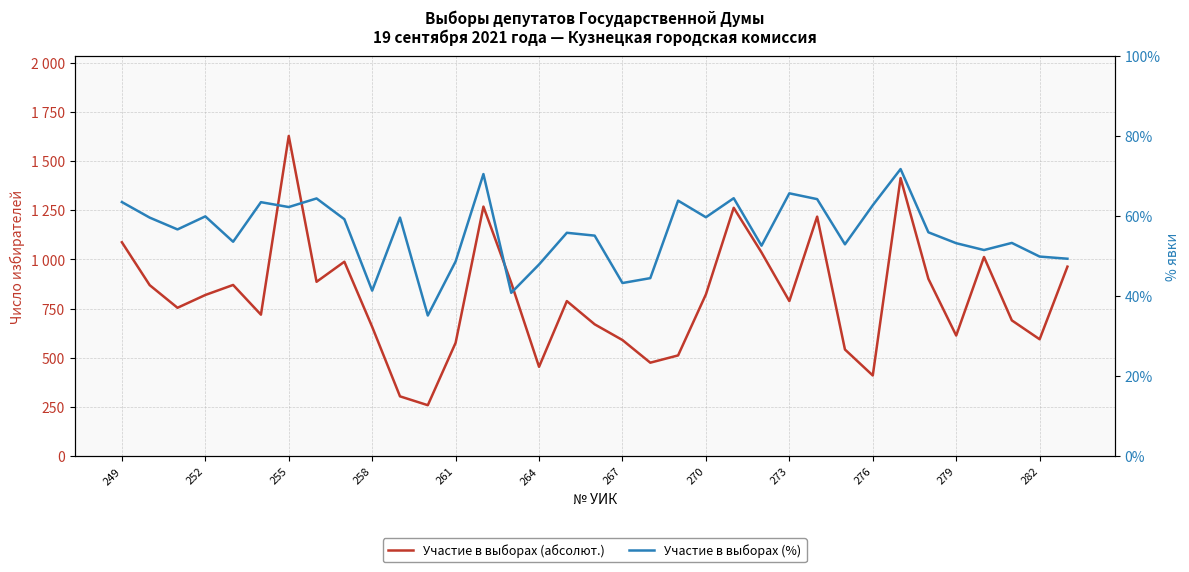

True or false: Участие в выборах (%) and Участие в выборах (абсолют.) intersect in this chart.

False